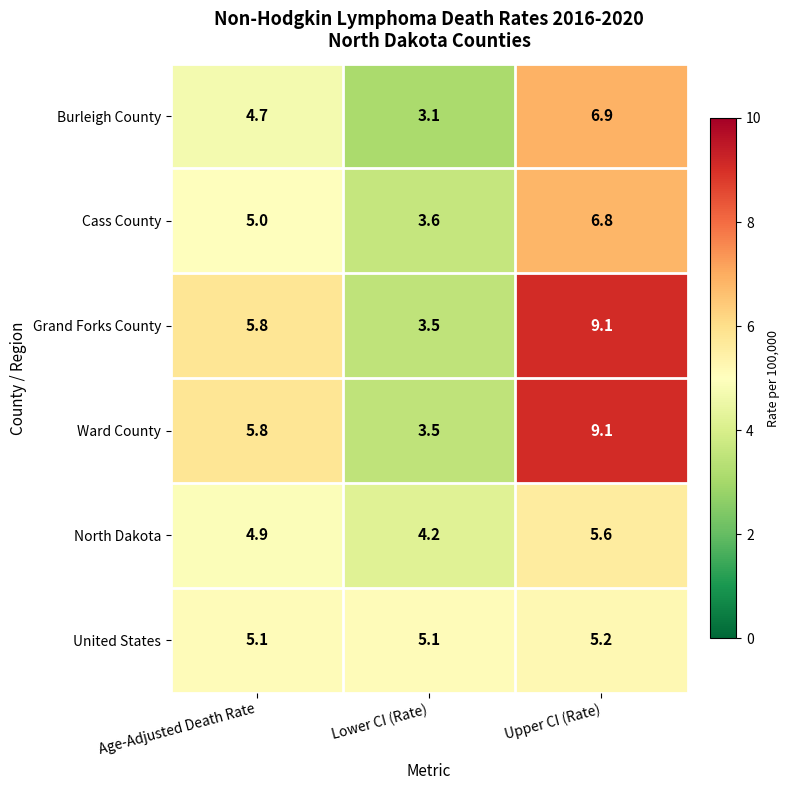

Reading right to left, extract all data points from this chart.

Burleigh County: 6.9	3.1	4.7
Cass County: 6.8	3.6	5.0
Grand Forks County: 9.1	3.5	5.8
Ward County: 9.1	3.5	5.8
North Dakota: 5.6	4.2	4.9
United States: 5.2	5.1	5.1